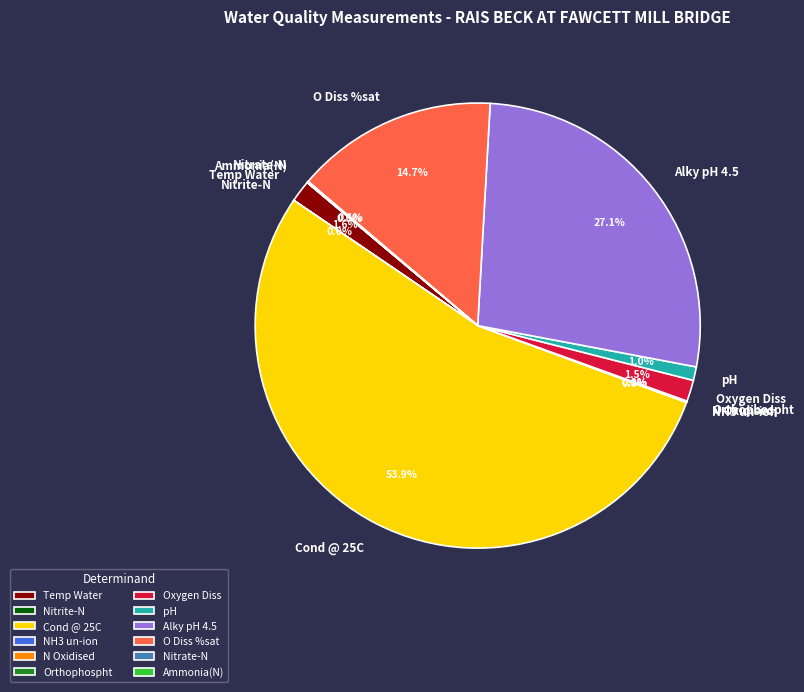

What is the total percentage of Alky pH 4.5 and Cond @ 25C?

81.0%